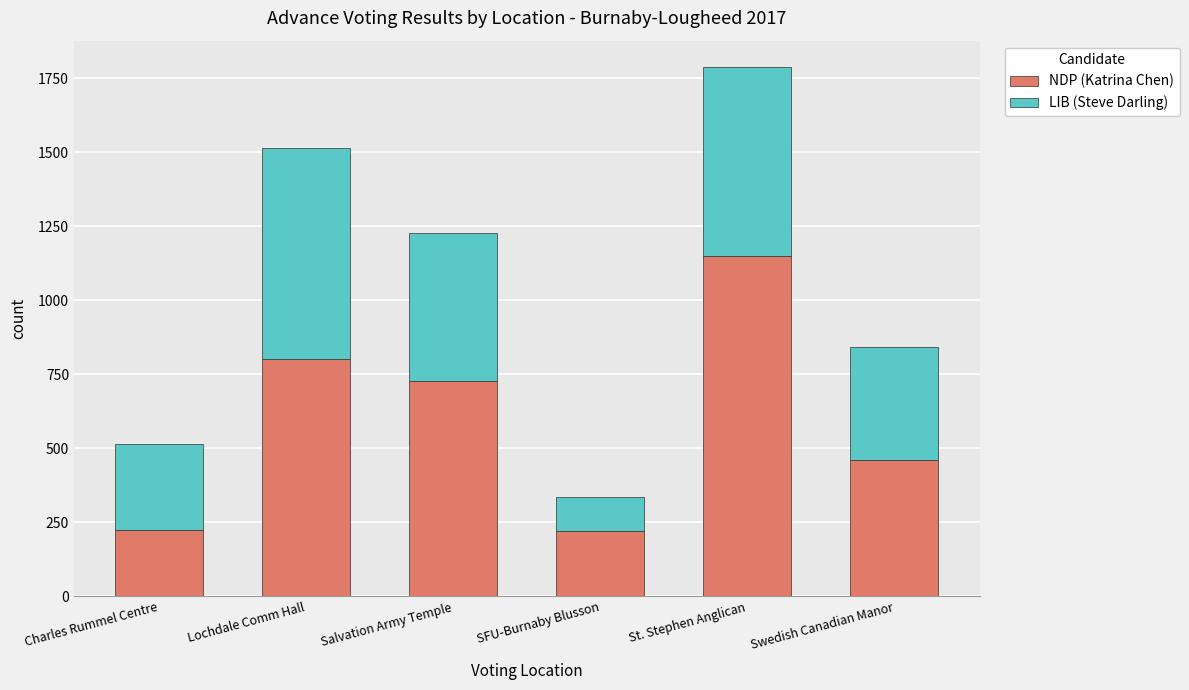

What is the average value of the NDP (Katrina Chen) series?

598